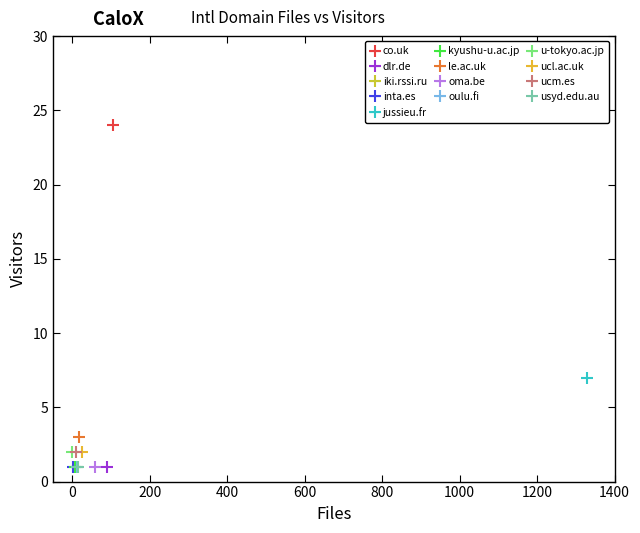

At which category does the chart reach its minimum across all series?

dlr.de